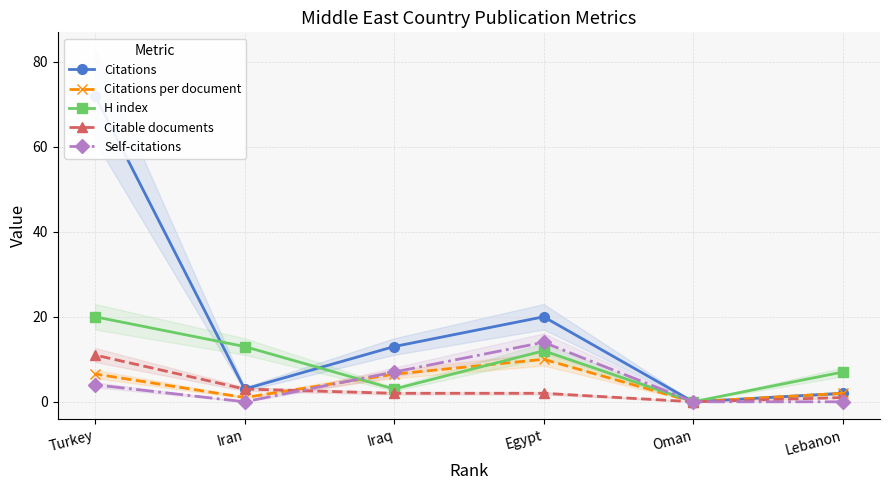

What is the average value of the H index series?

9.2